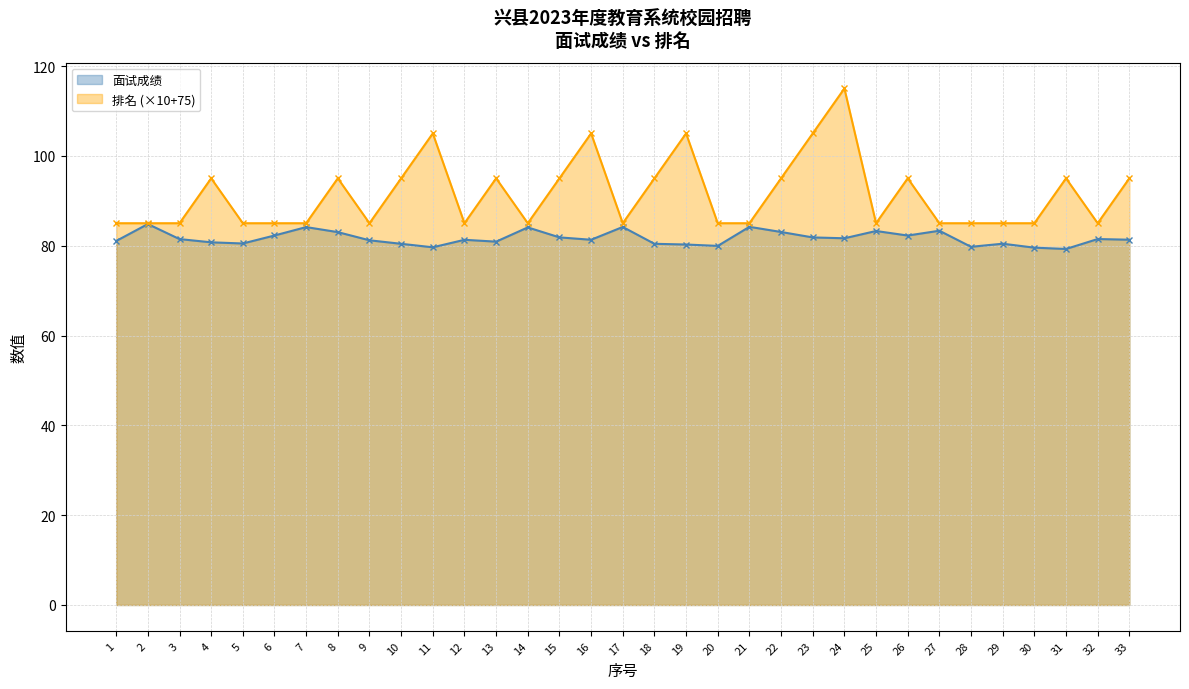

Rank the series by their maximum value, from highest to lowest.

排名 (×10+75), 面试成绩